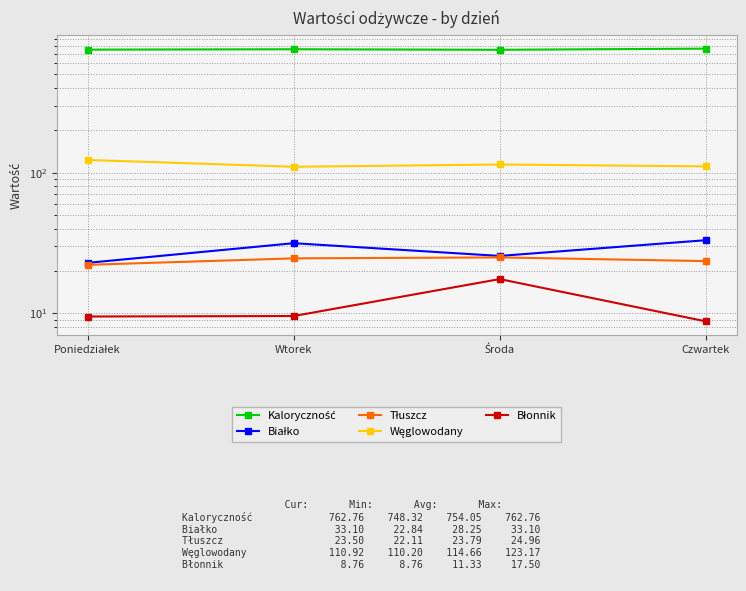

Reading left to right, extract all data points from this chart.

Kaloryczność: Poniedziałek=750.2	Wtorek=754.9	Środa=748.3	Czwartek=762.8
Białko: Poniedziałek=22.8	Wtorek=31.5	Środa=25.6	Czwartek=33.1
Tłuszcz: Poniedziałek=22.1	Wtorek=24.6	Środa=25.0	Czwartek=23.5
Węglowodany: Poniedziałek=123.2	Wtorek=110.2	Środa=114.4	Czwartek=110.9
Błonnik: Poniedziałek=9.5	Wtorek=9.6	Środa=17.5	Czwartek=8.8